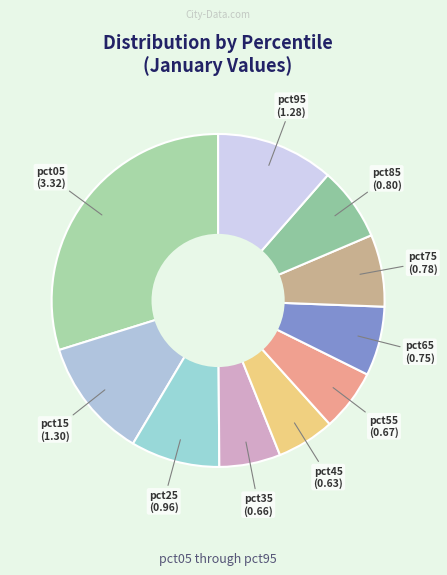

To the nearest percent, what is the average slice percentage?

10%